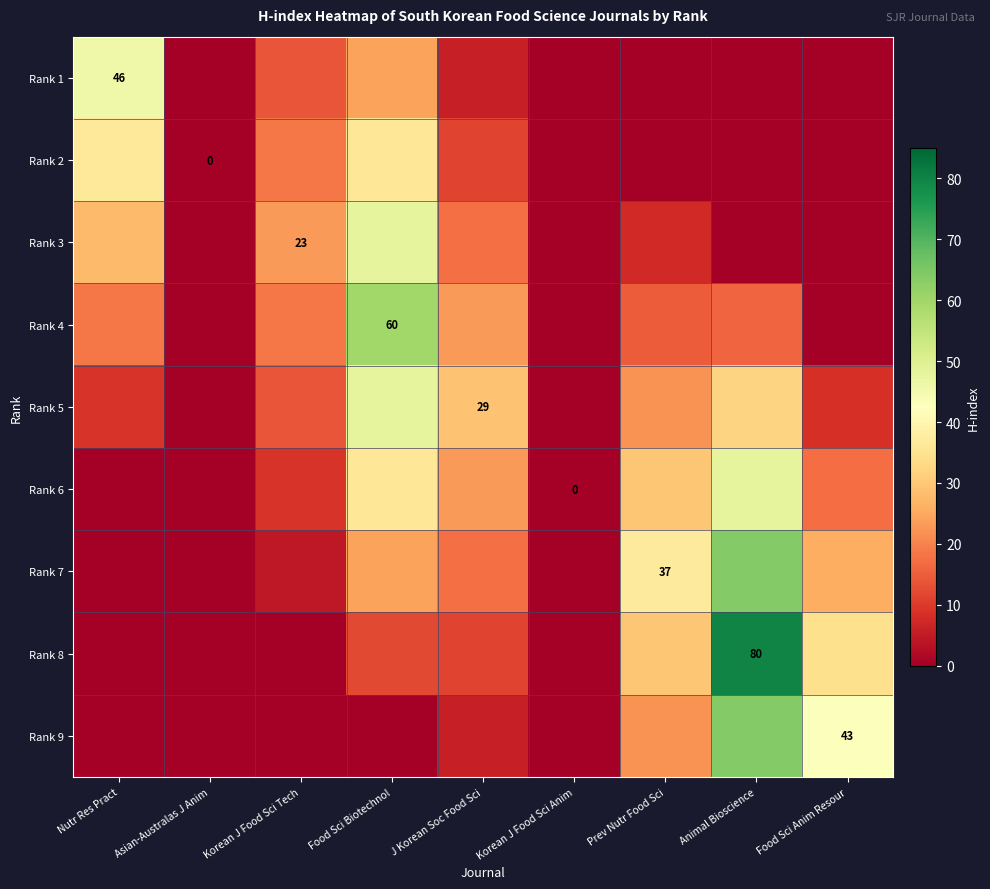

What is the difference between the Rank 8 values at J Korean Soc Food Sci and Prev Nutr Food Sci?

18.0